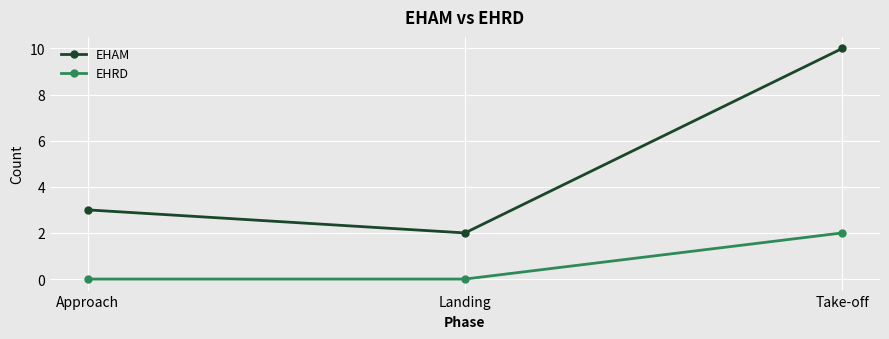

What is the label of the 3rd point from the right?

Approach